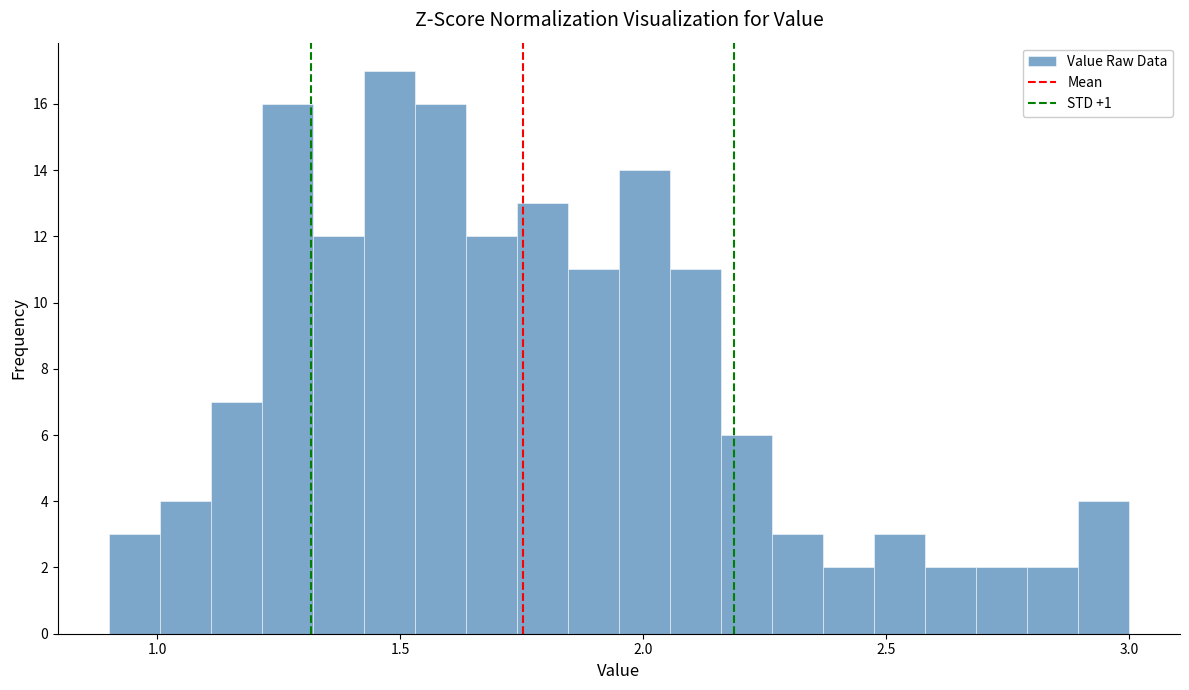

Read against the x-axis, roughly where is the centre of the tallest bar?

1.50